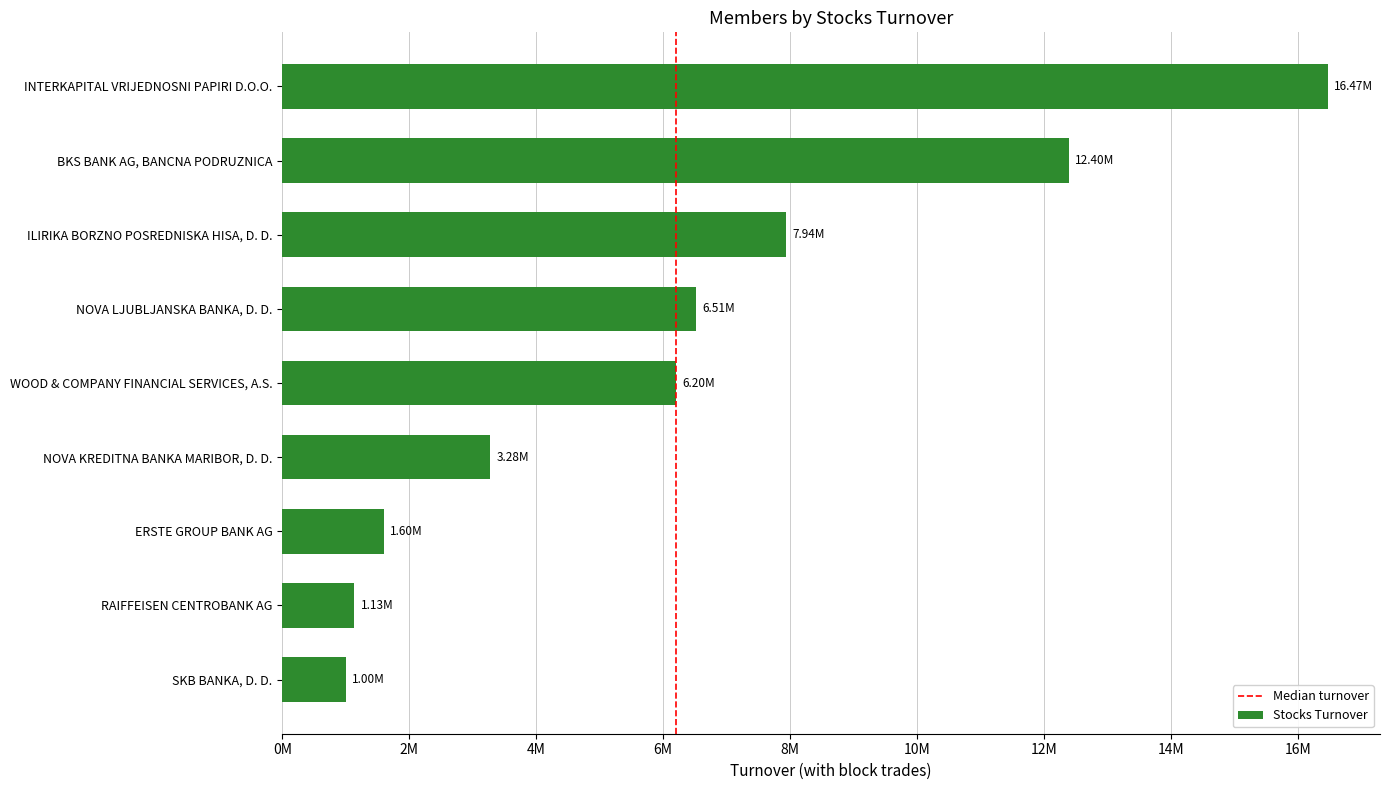

At which category does the chart reach its peak across all series?

INTERKAPITAL VRIJEDNOSNI PAPIRI D.O.O.